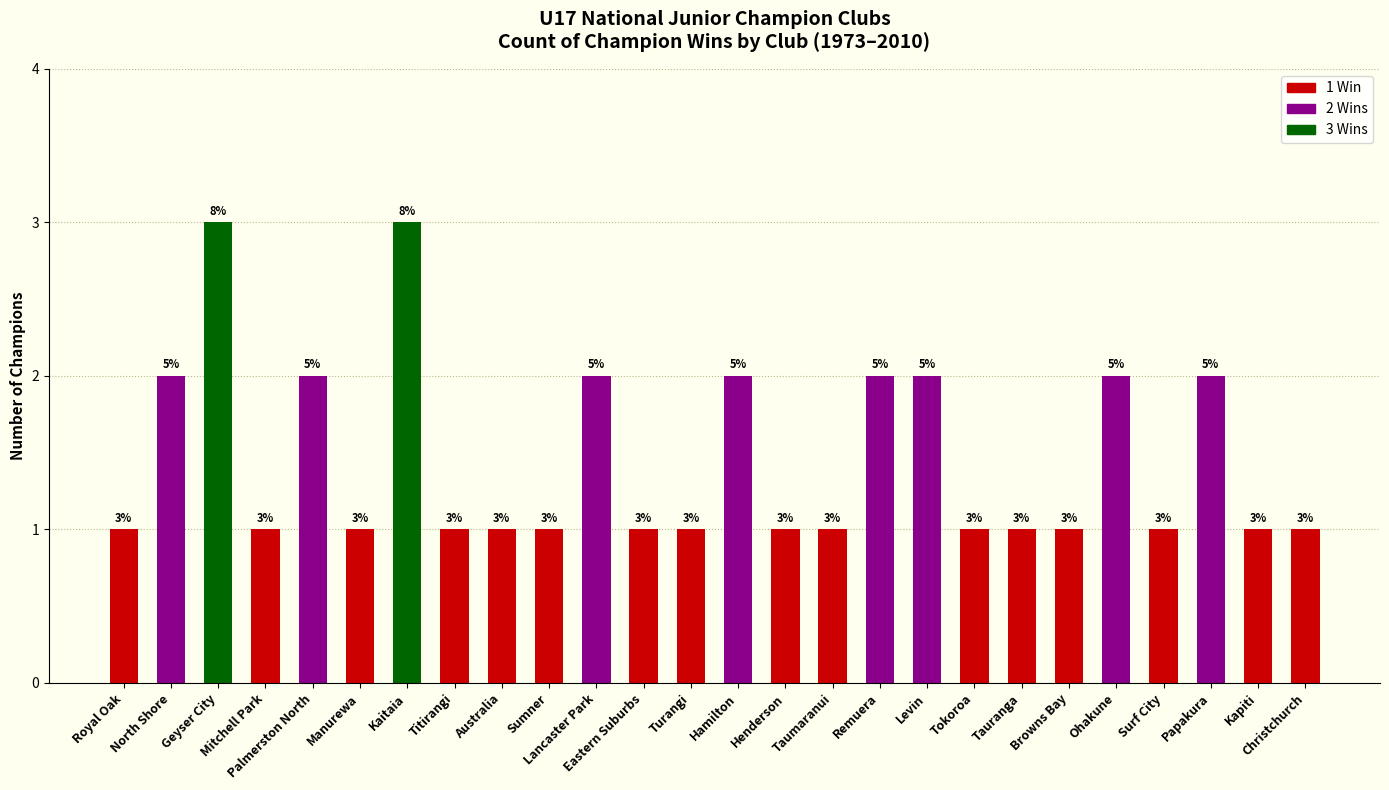

How many values are between 1 and 2?

24